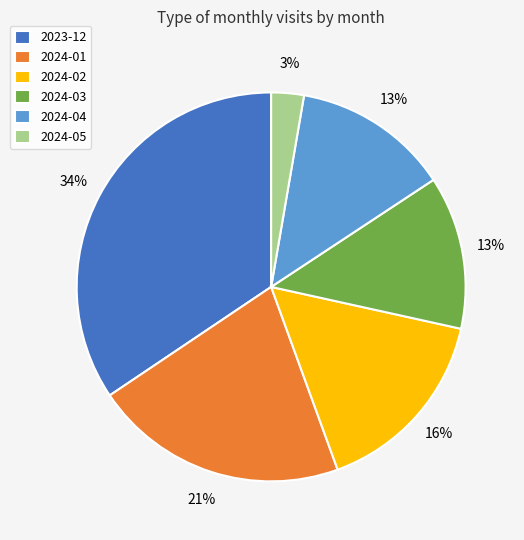

True or false: 2024-01 accounts for 14% of the total.

False